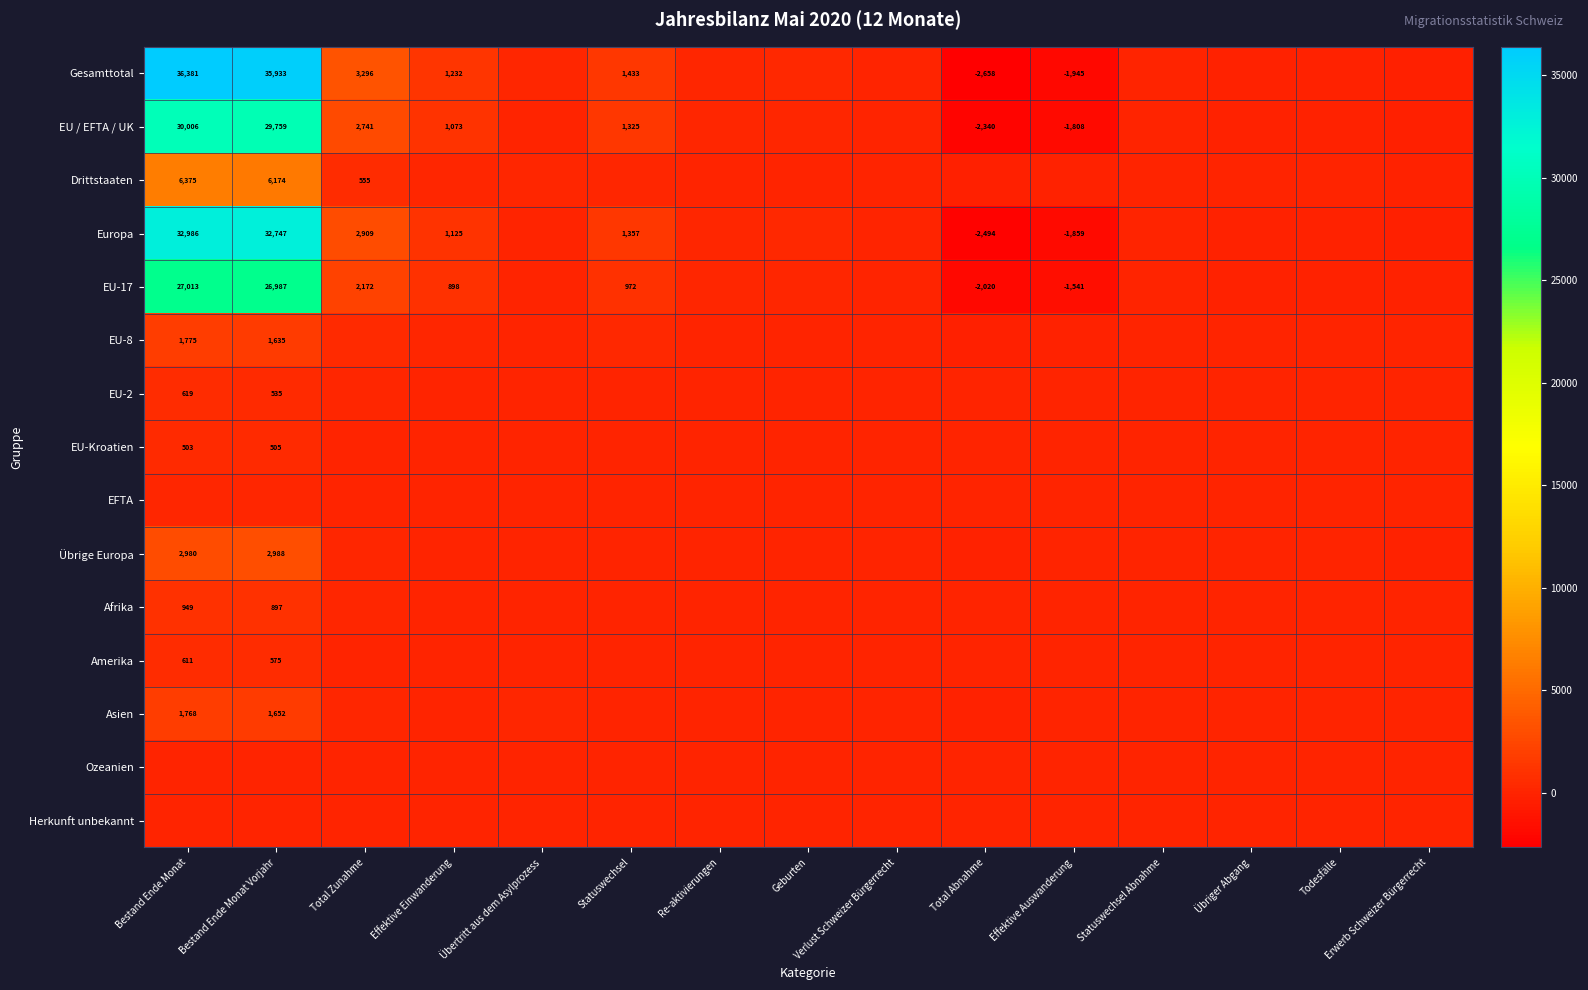

The value of Gesamttotal at Total Abnahme is -1346. True or false?

False